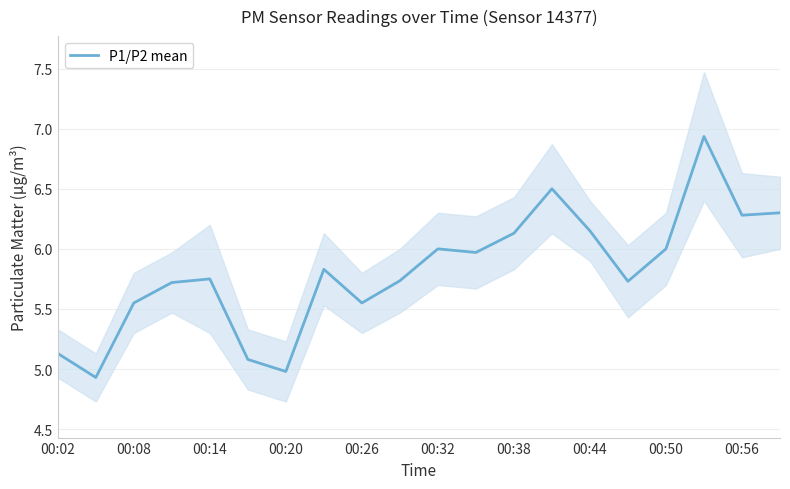

The value of P1/P2 mean at 00:02 is 5.1. True or false?

True